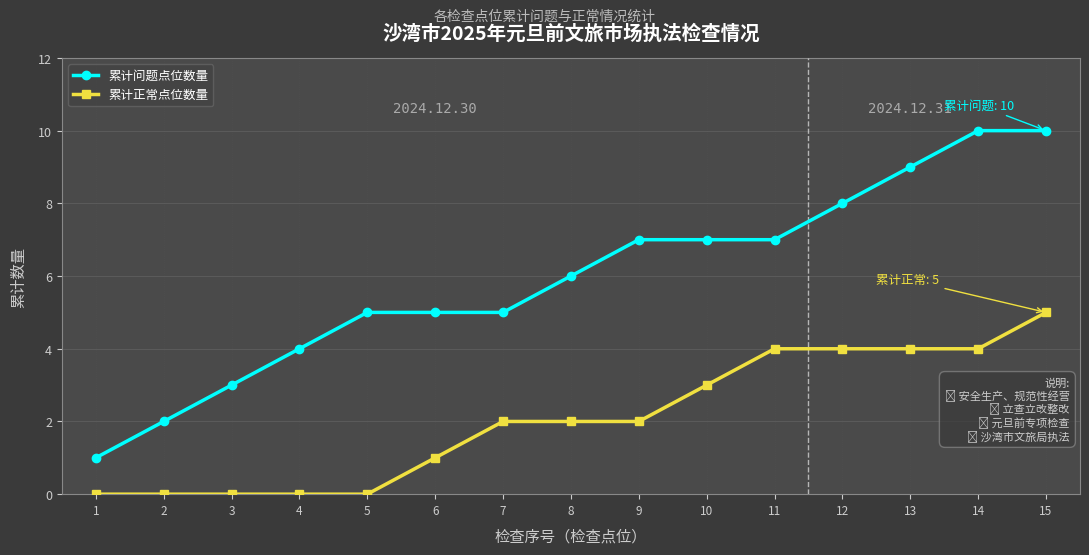

How many lines are shown in the chart?

2